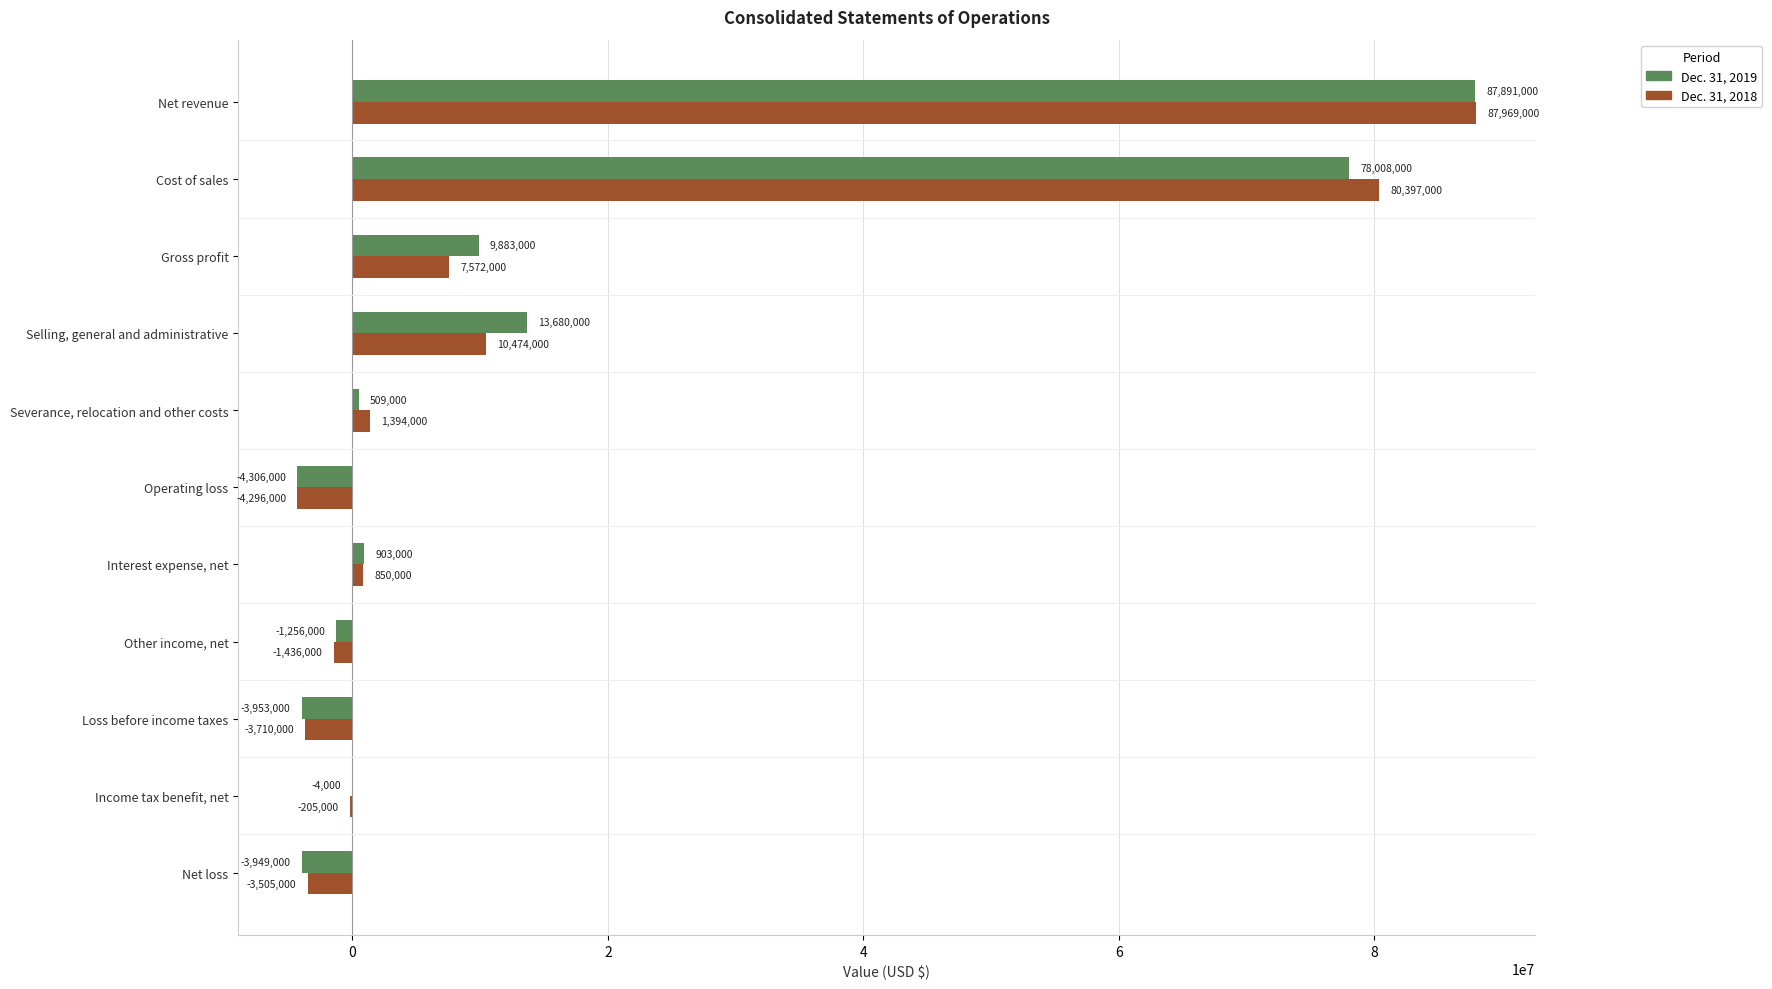

Which series changed the most between Operating loss and Interest expense, net?

Dec. 31, 2019